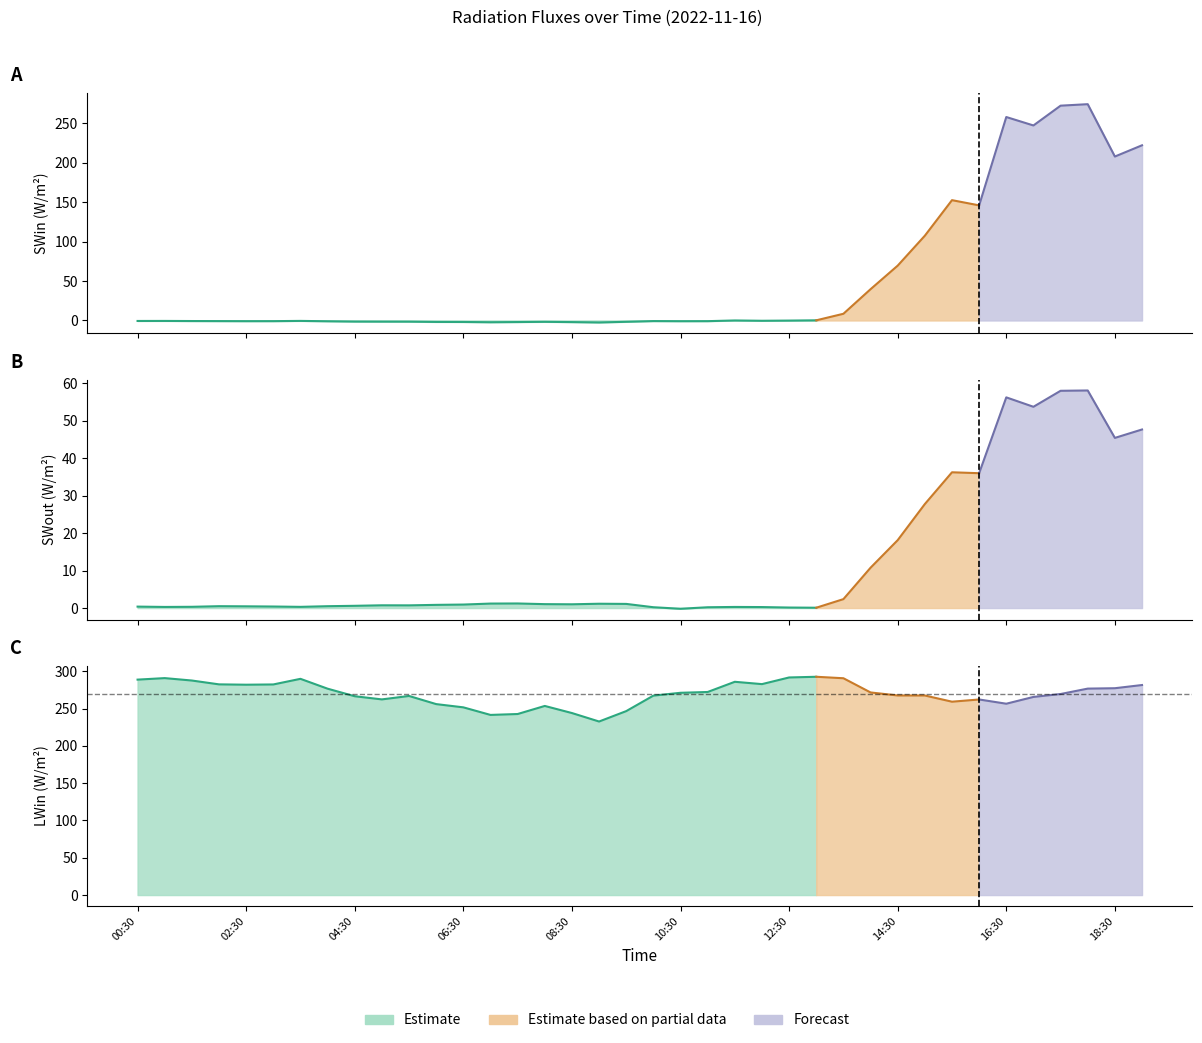

Does the chart have visible grid lines?

No